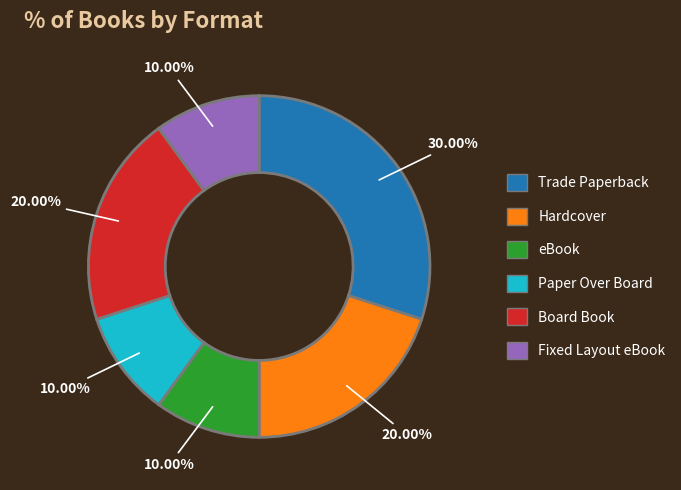

True or false: Trade Paperback accounts for 30% of the total.

True